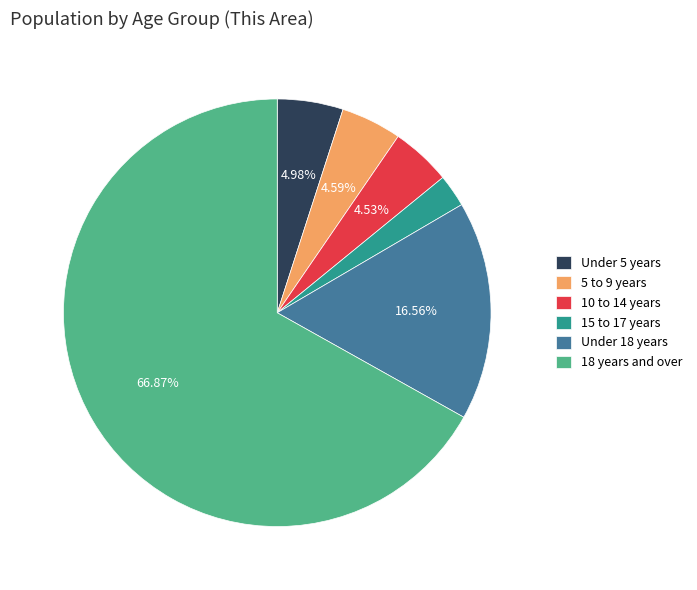

Count the number of slices in the pie.

6